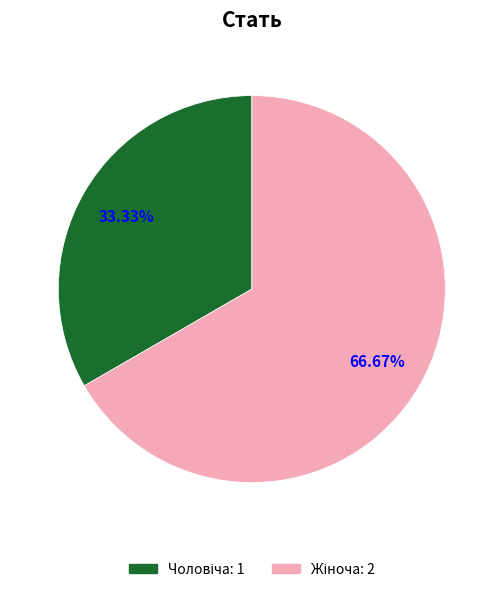

Is there a majority slice in this chart?

Yes